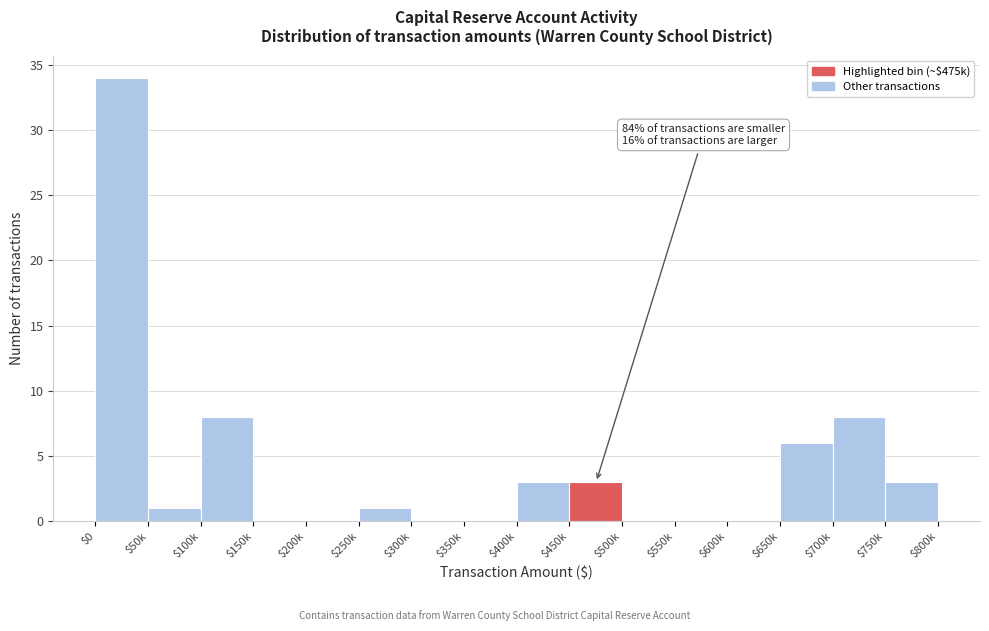

The chart shows a value of 12 at $350k. True or false?

False